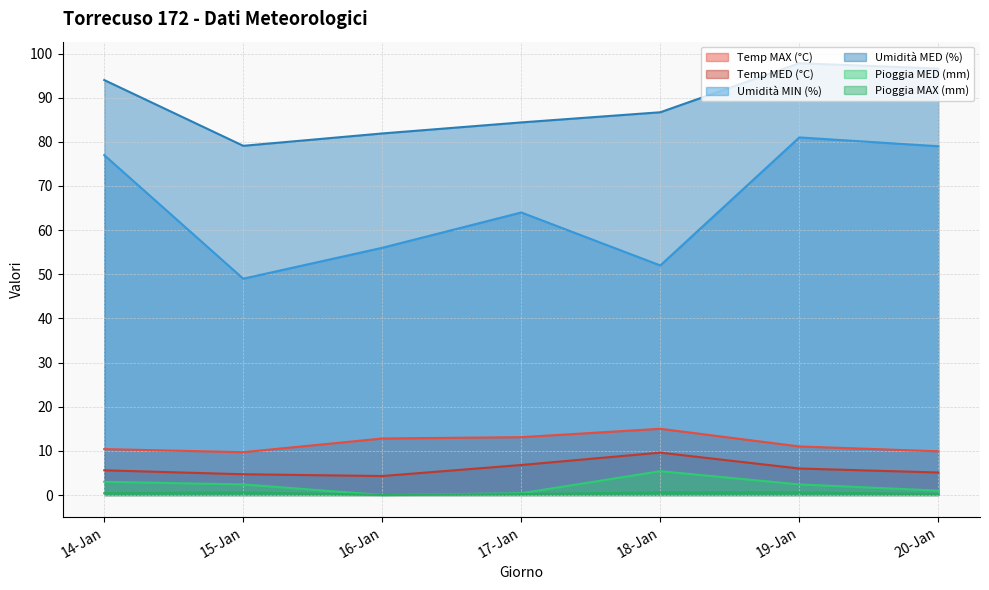

At which category does Temp MAX (°C) reach its first local valley?

15-Jan